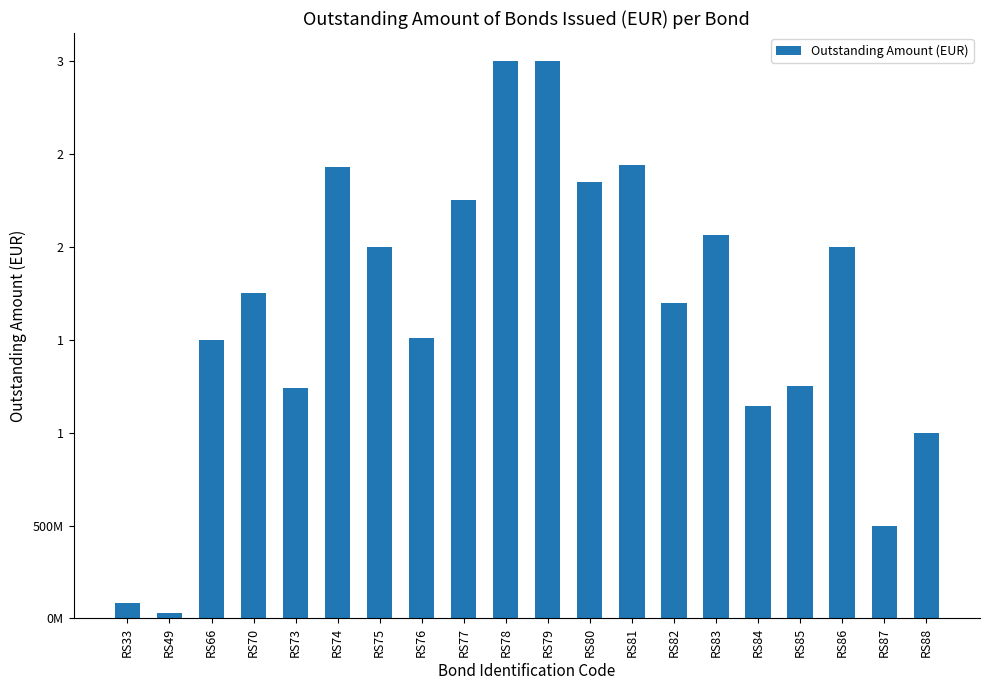

Count the number of values greater than 1750000000.

9